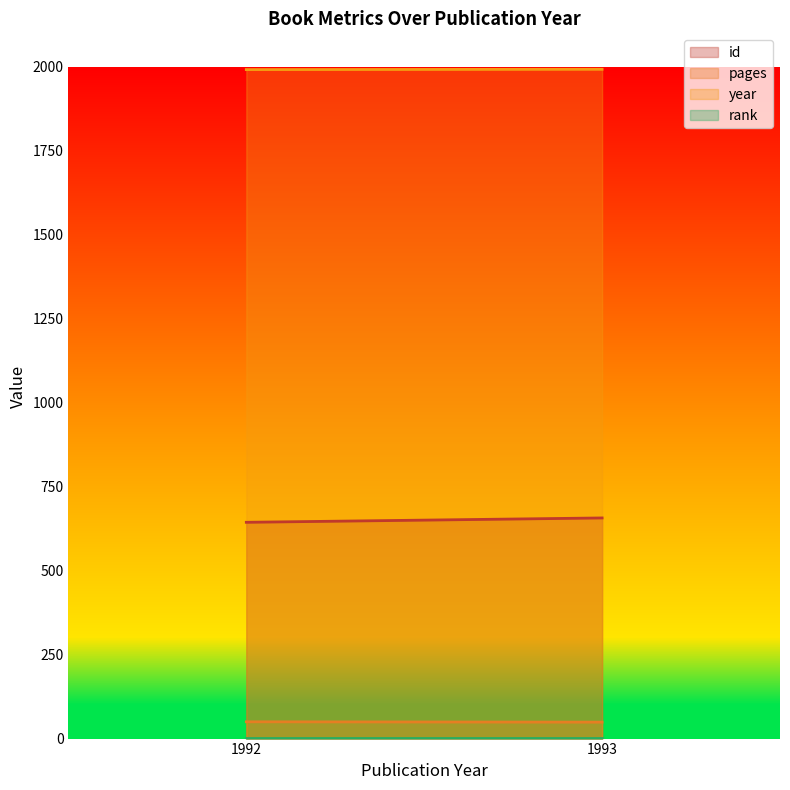

What is the maximum value shown in the chart?

1993